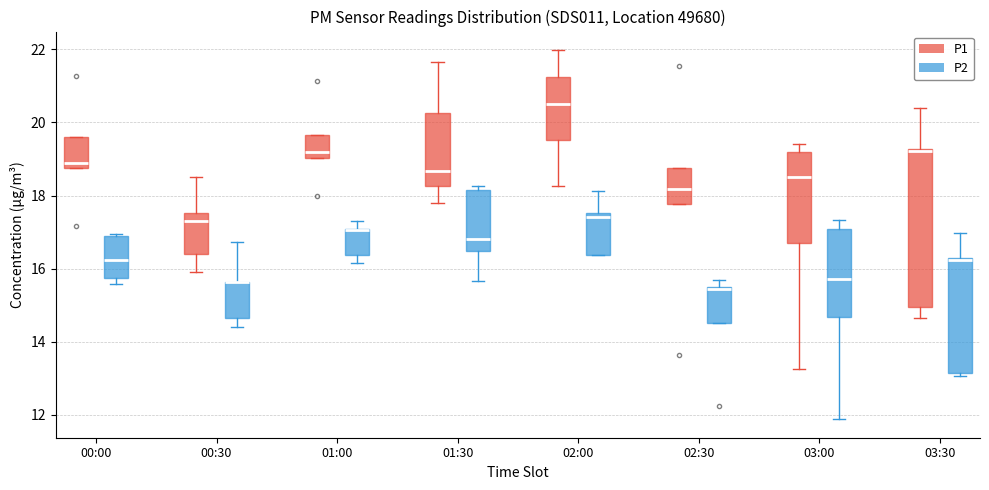

Comparing the boxes themselves (not the whiskers), which one is the tallest?

03:30 (P1)